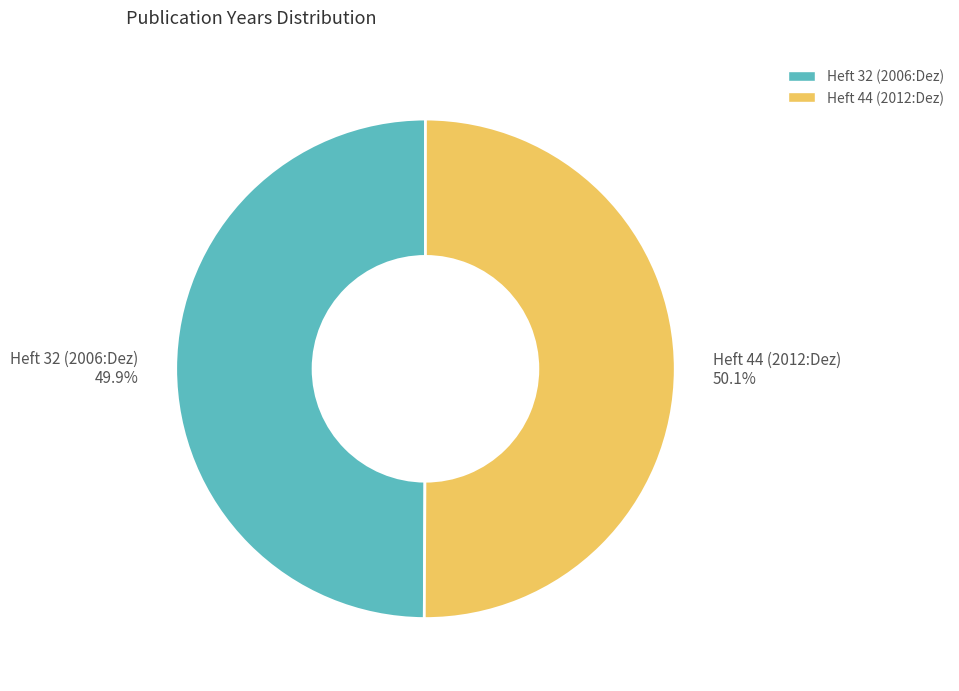

How many segments does this pie chart have?

2